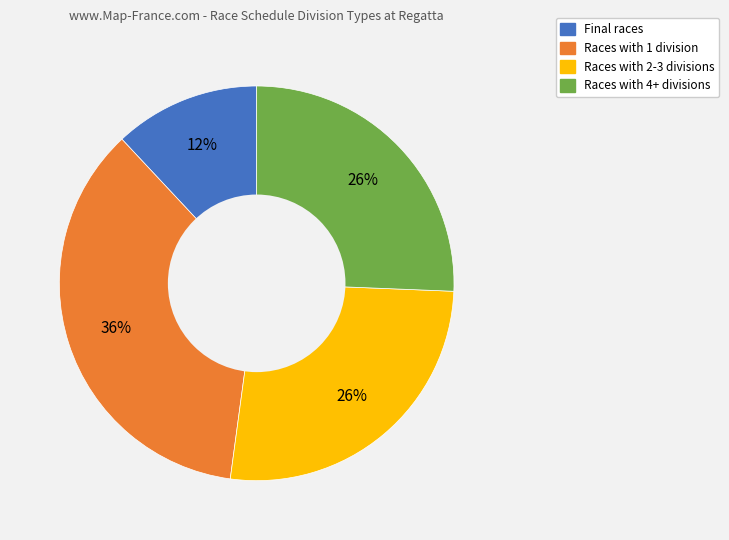

Does any single category account for the majority?

No